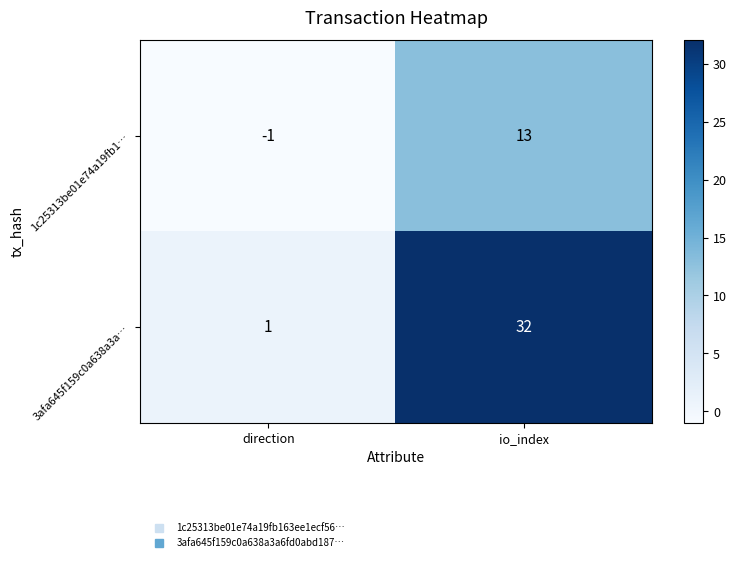

What is the smallest value displayed?

-1